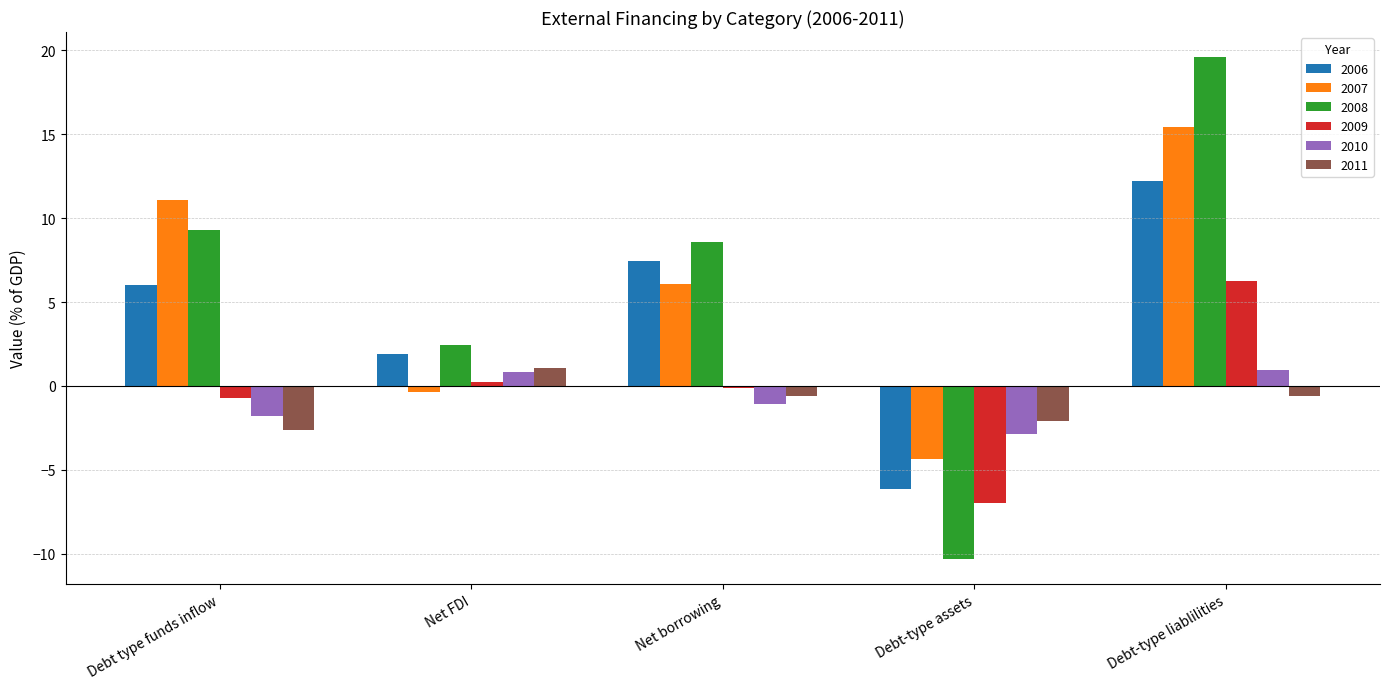

At which label is 2006 closest to 3?

Net FDI